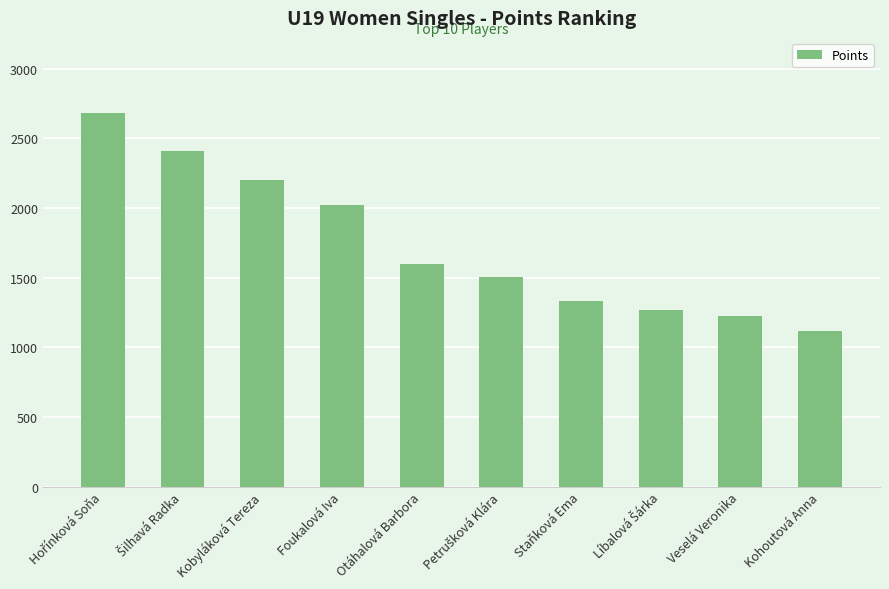

At which category does the chart reach its minimum across all series?

Kohoutová Anna